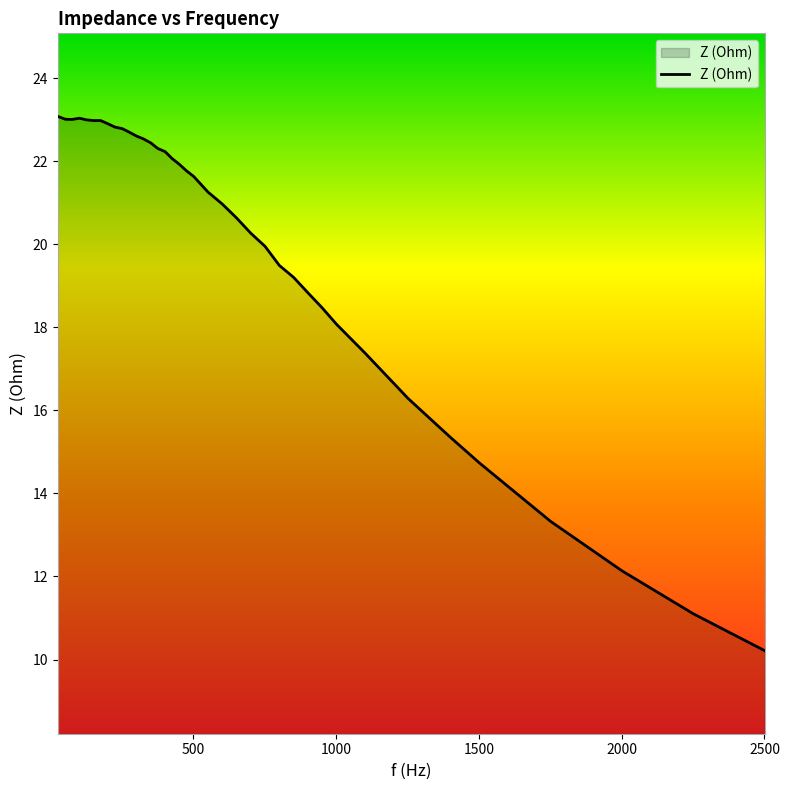

What is the minimum value shown in the chart?

10.2